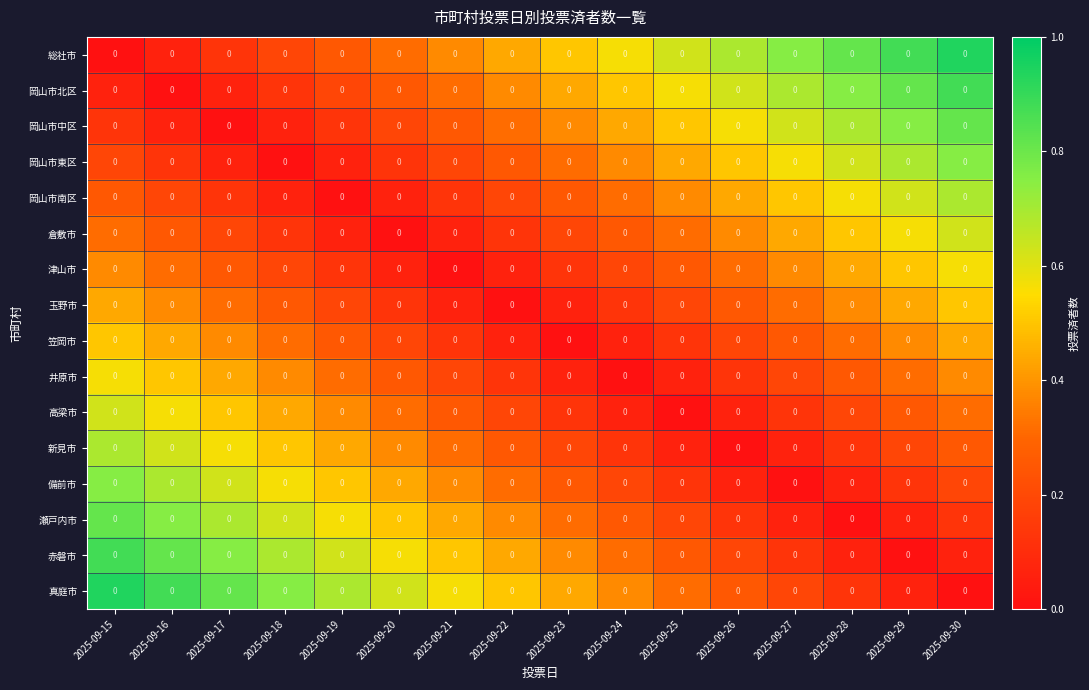

What is the difference between the second highest and minimum values in the 総社市 series?

0.9